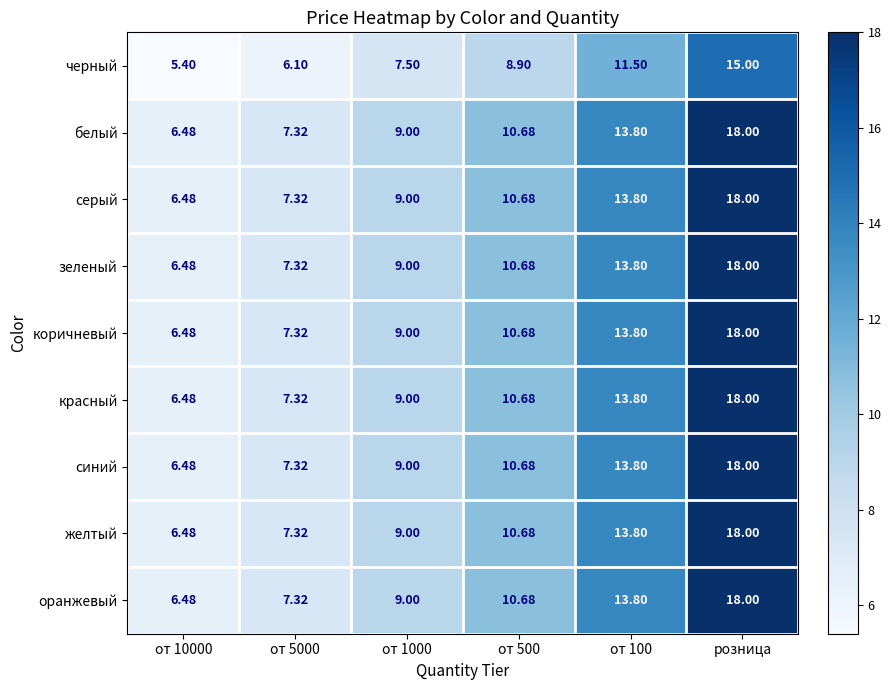

At which category is the sum across all series the highest?

розница